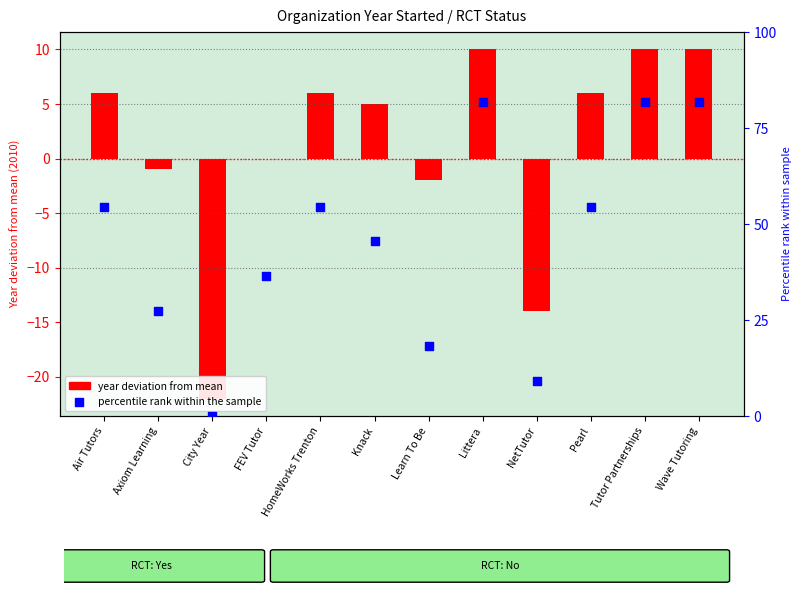

Approximately how many times larger is the value at NetTutor compared to Learn To Be?

0.5